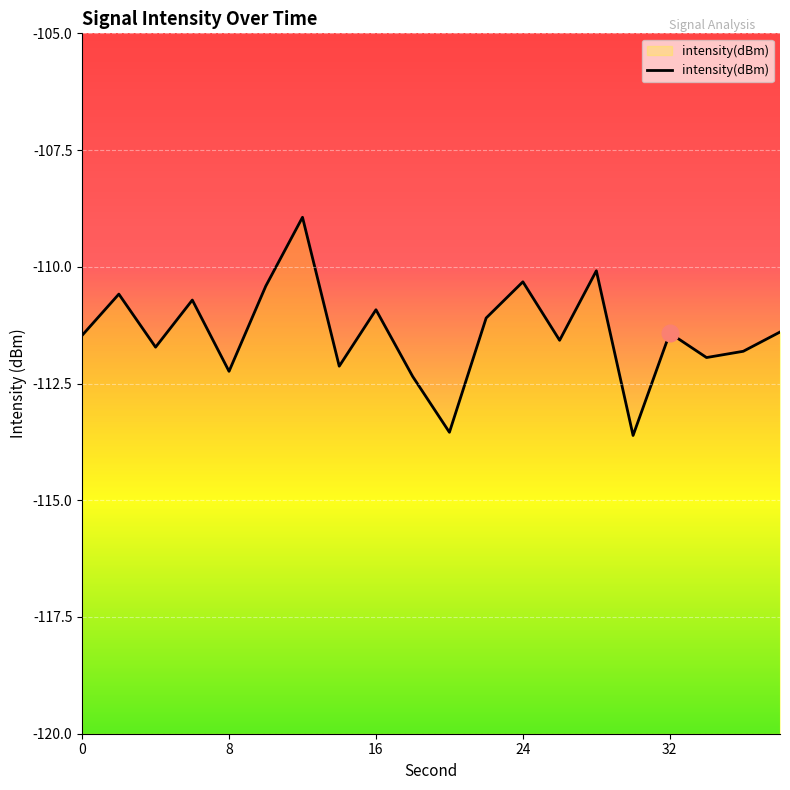

What is the difference between the values at 24 and 32?

1.1